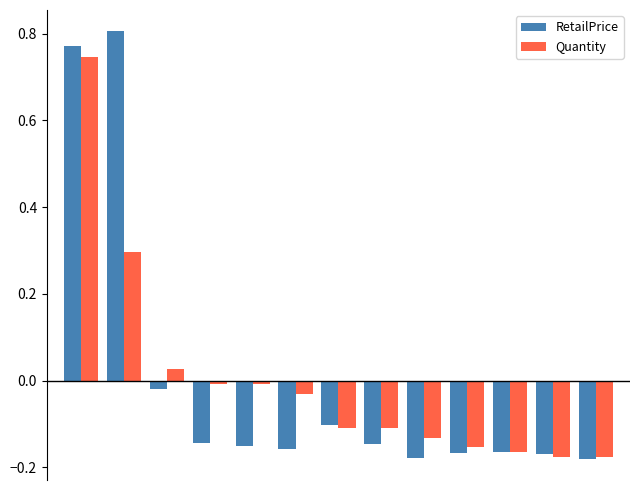

What is the difference between the second highest and minimum values in the Quantity series?

0.5